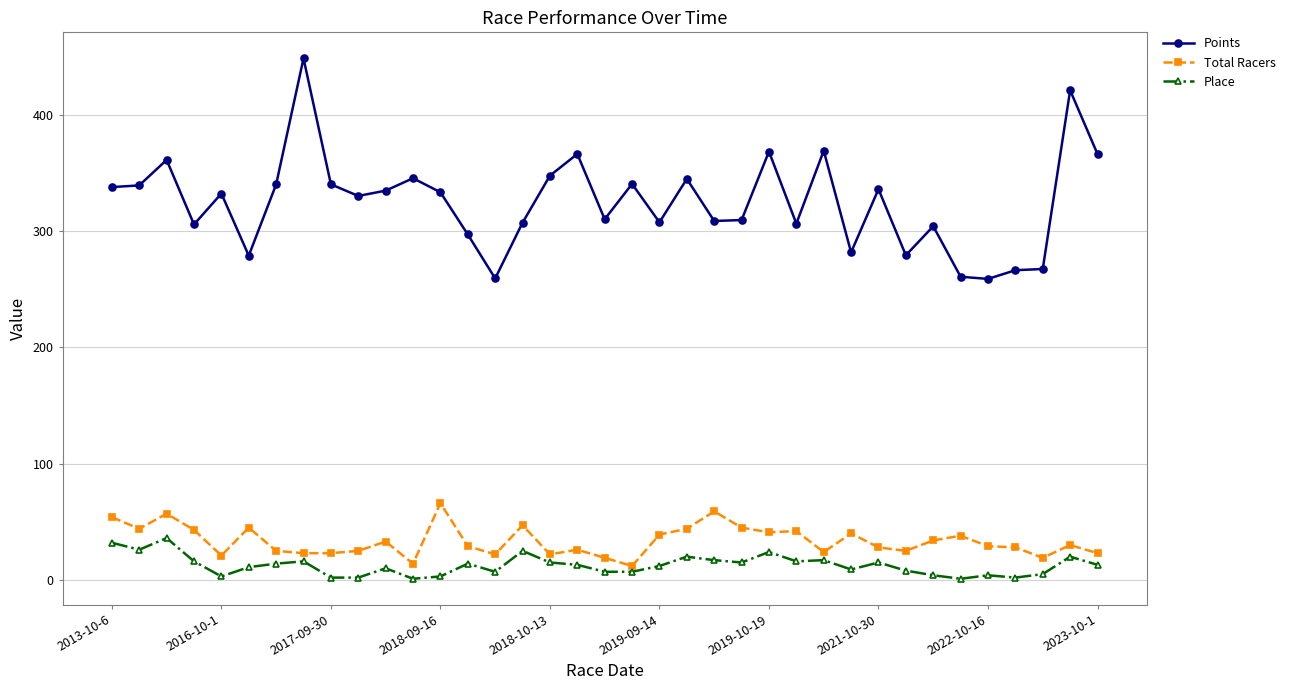

Which series has the largest total across all categories?

Points